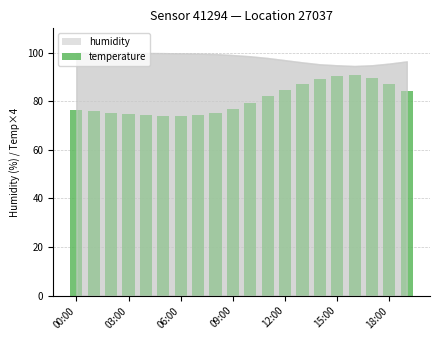

How many bars are there in total?

20